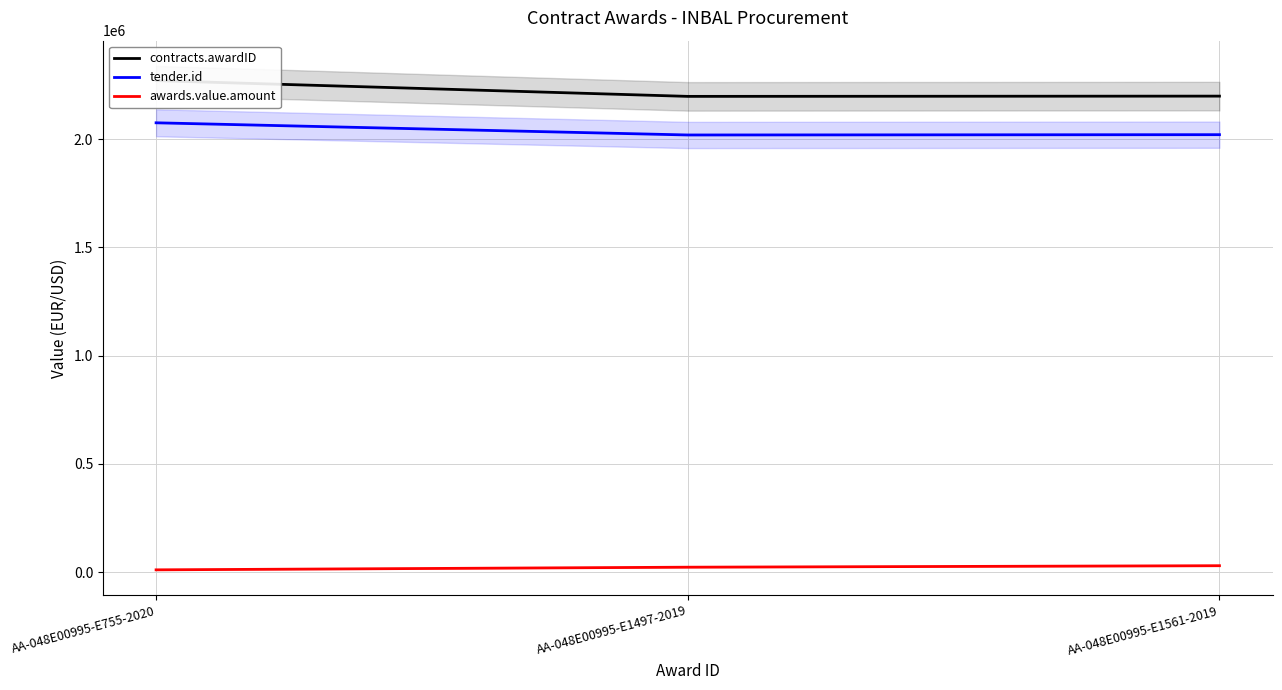

Is the value of awards.value.amount at AA-048E00995-E755-2020 greater than the value of contracts.awardID at AA-048E00995-E1497-2019?

No